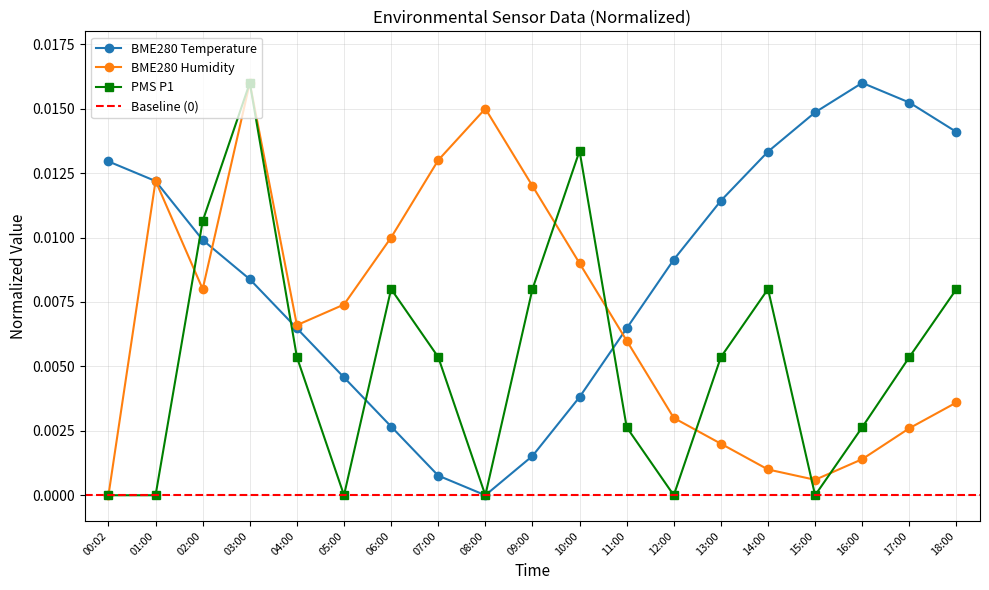

Which series has the largest total across all categories?

BME280_temperature